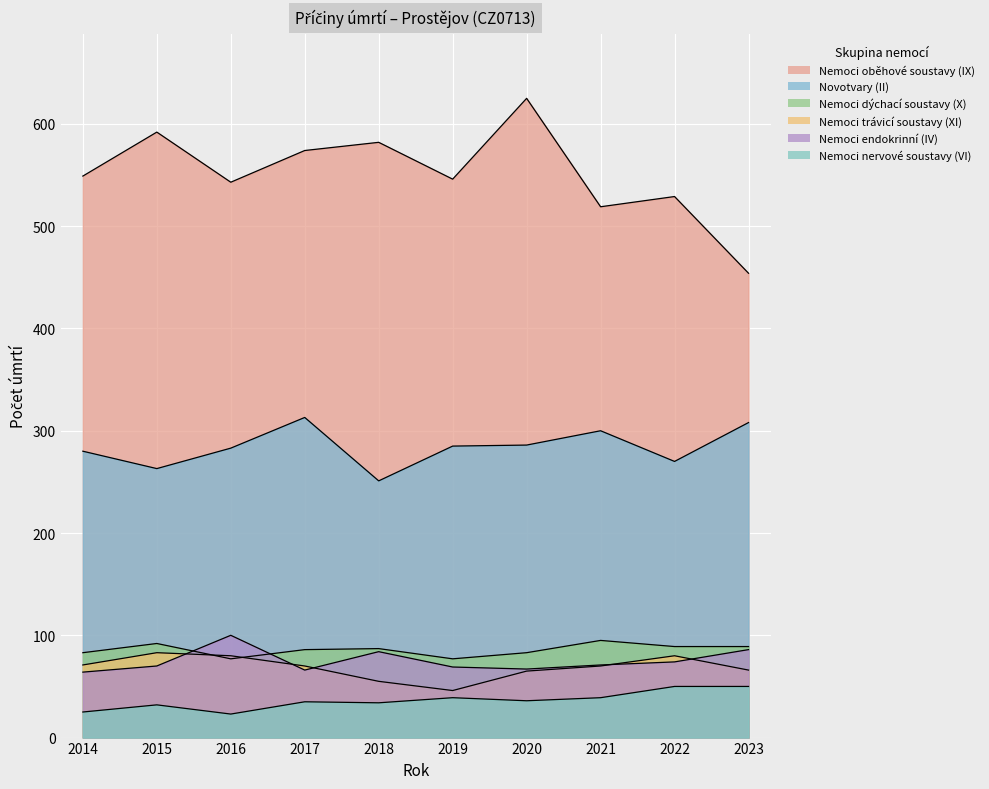

Which series has the largest range (max minus min)?

Nemoci oběhové soustavy (IX)